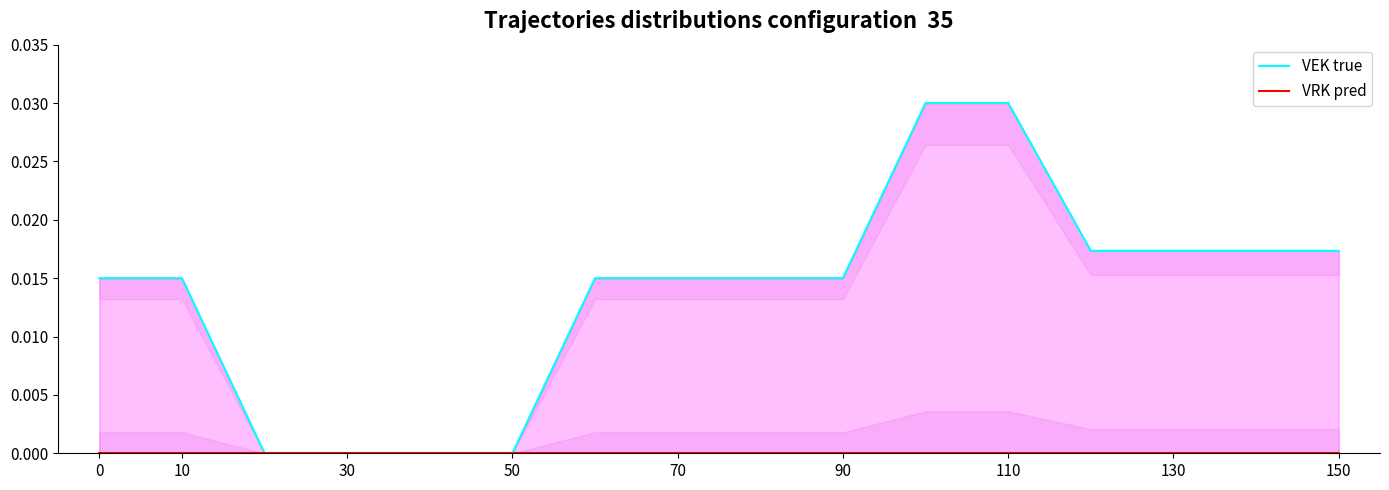

How many data points in VEK true are above 0?

12